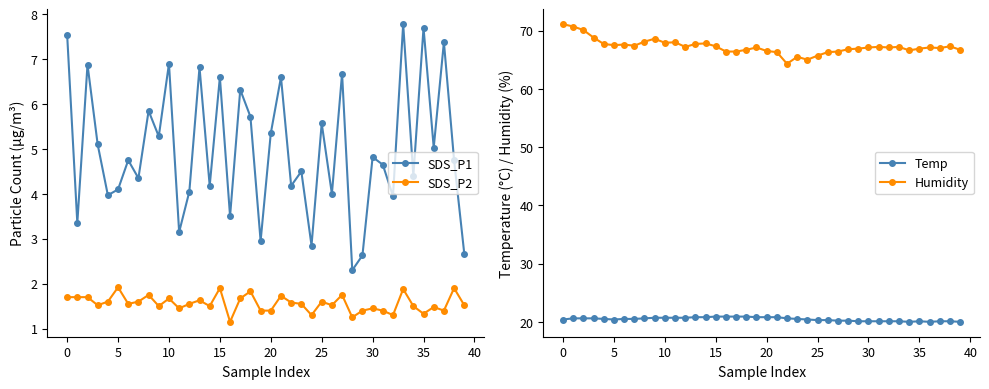

What is the difference between the Temp values at 24 and 28?

0.2